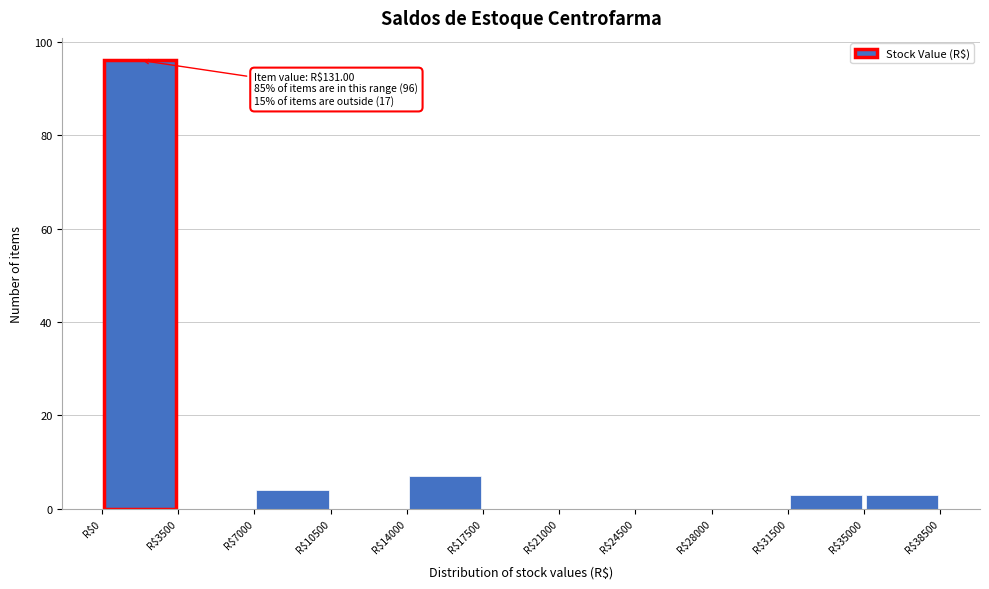

Which range on the x-axis has the tallest bar?

0 to 3500